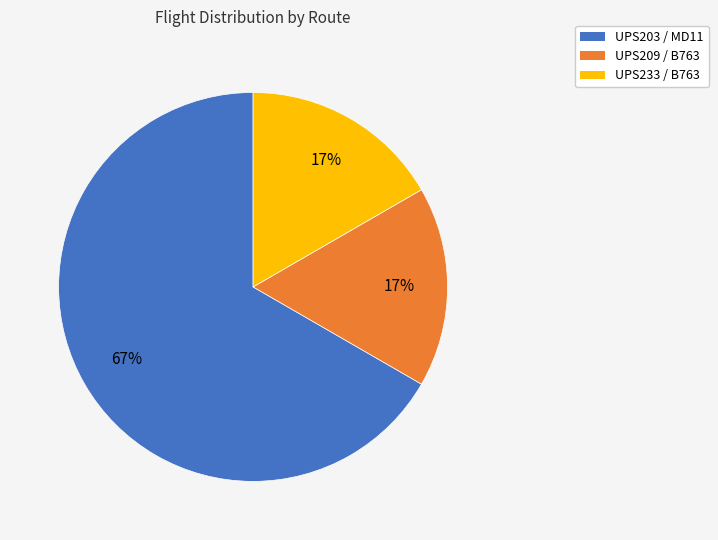

To the nearest percent, what is the difference between the UPS203 / MD11 and UPS233 / B763 slice percentages?

50%